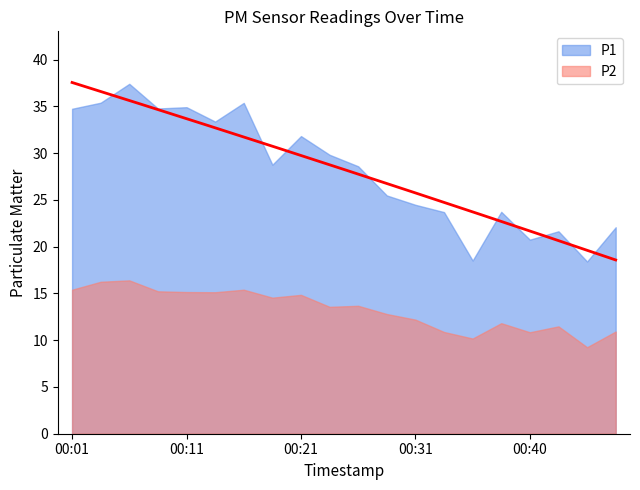

What is the spread (max minus min) of values at 00:26?

14.9